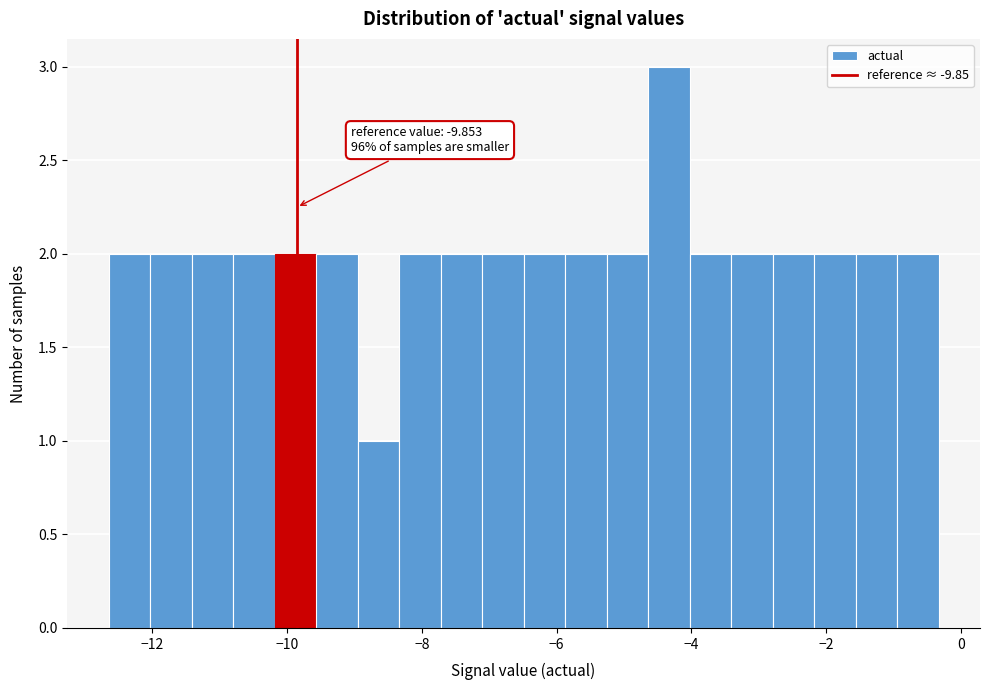

Around what value on the x-axis is the tallest bar? Give the approximate position of its centre, as read against the axis.

-4.4